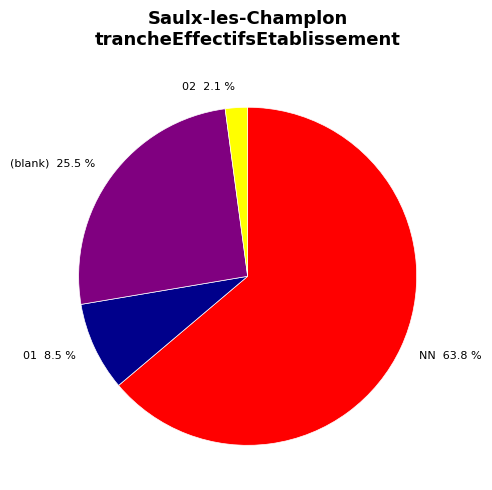

What portion of the pie excludes 02 2.1 %?

97.9%